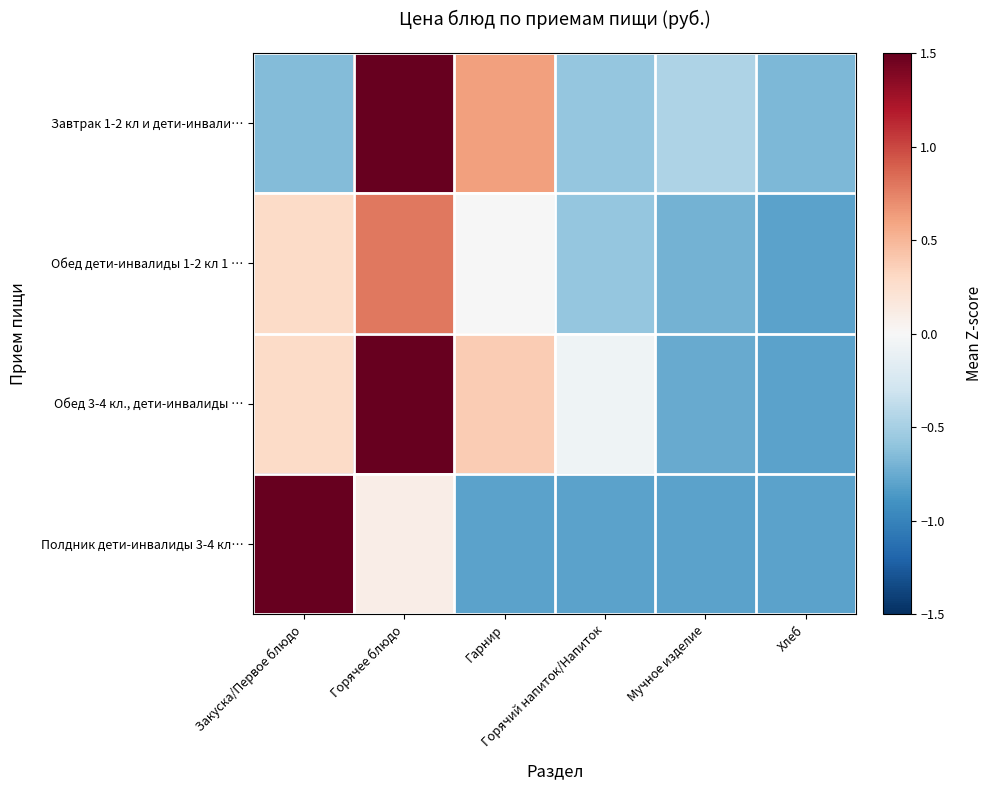

Which category has the highest value across all series?

Горячее блюдо